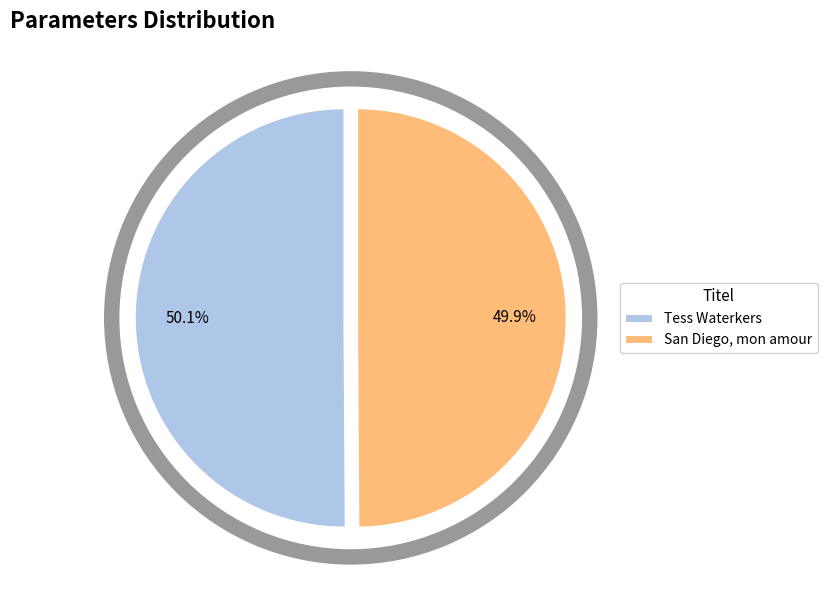

To the nearest percent, what percentage of the pie is Tess Waterkers?

50%